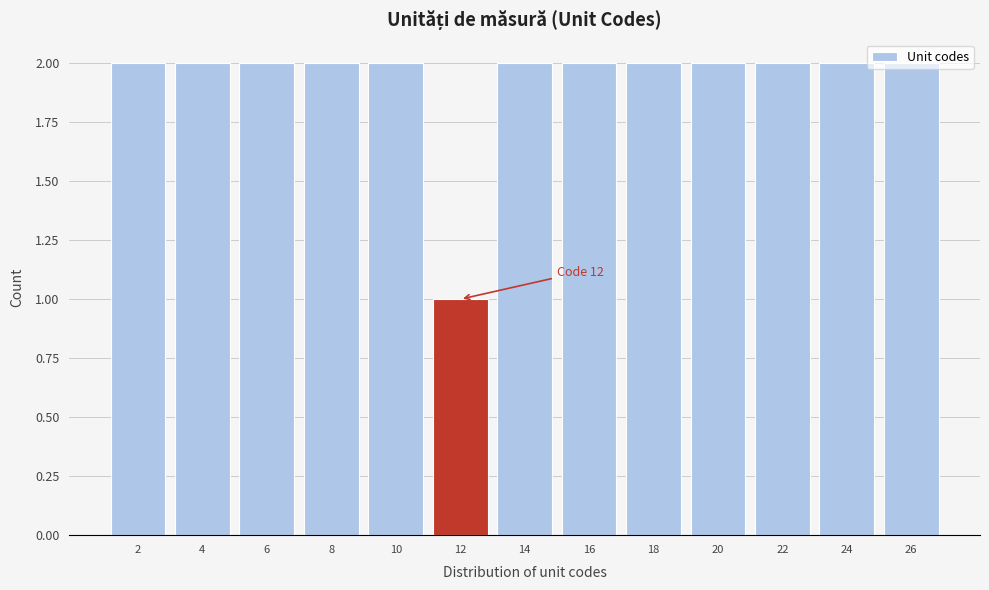

What is the sum of all values?

25